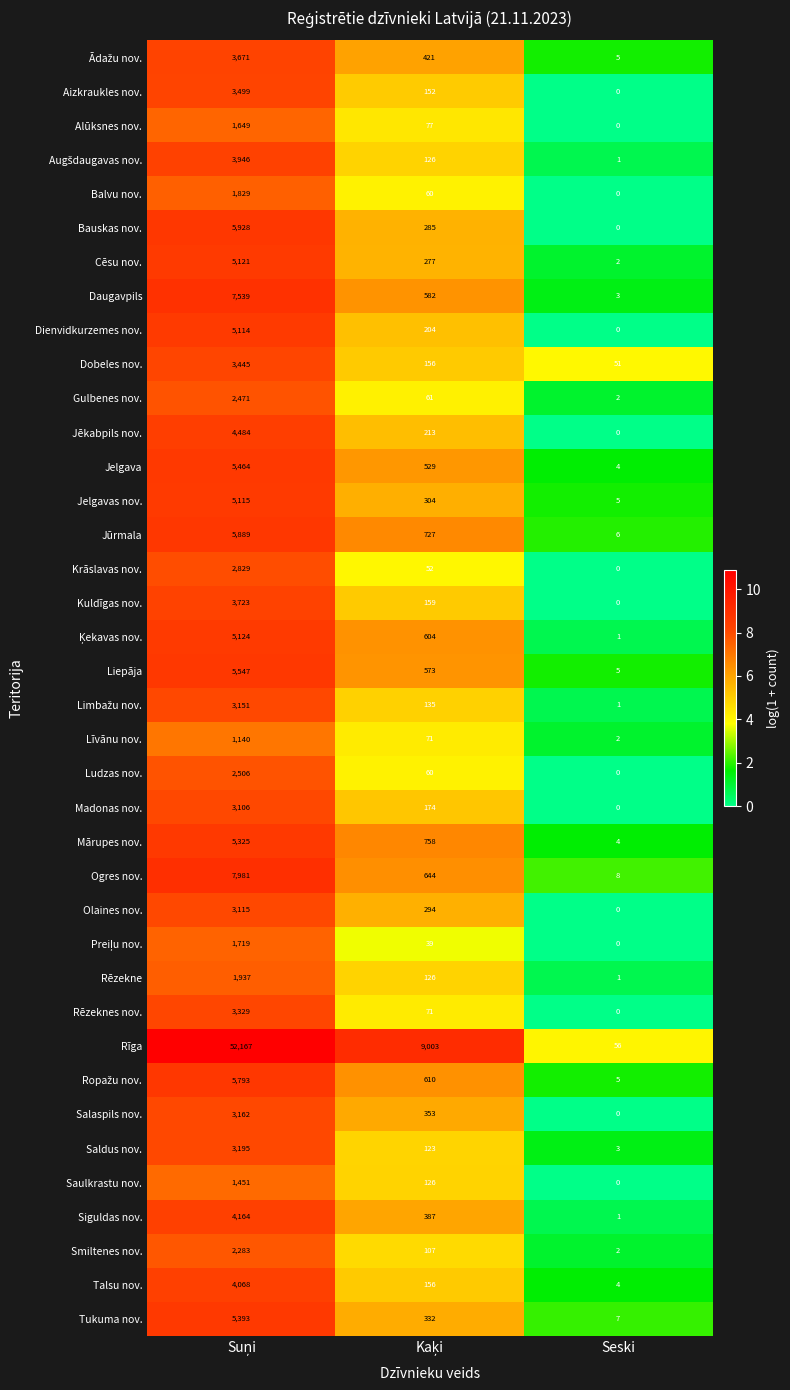

What is the total value across all series at Seski?

179